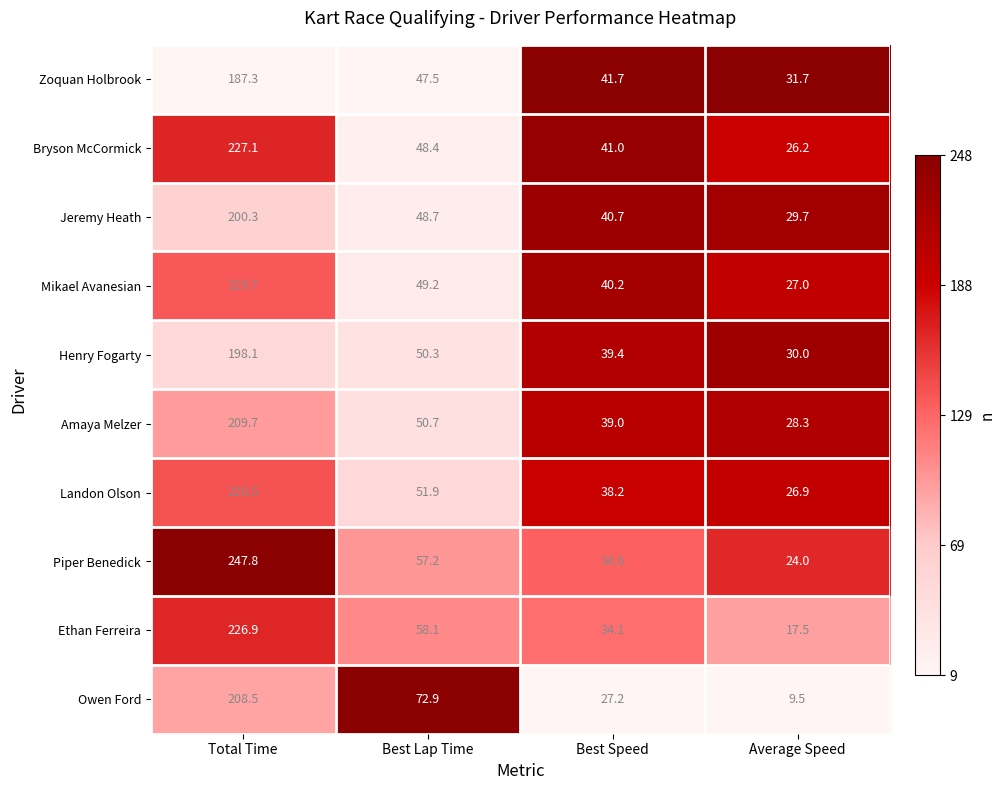

List the labels in order of Piper Benedick value, smallest first.

Average Speed, Best Speed, Best Lap Time, Total Time